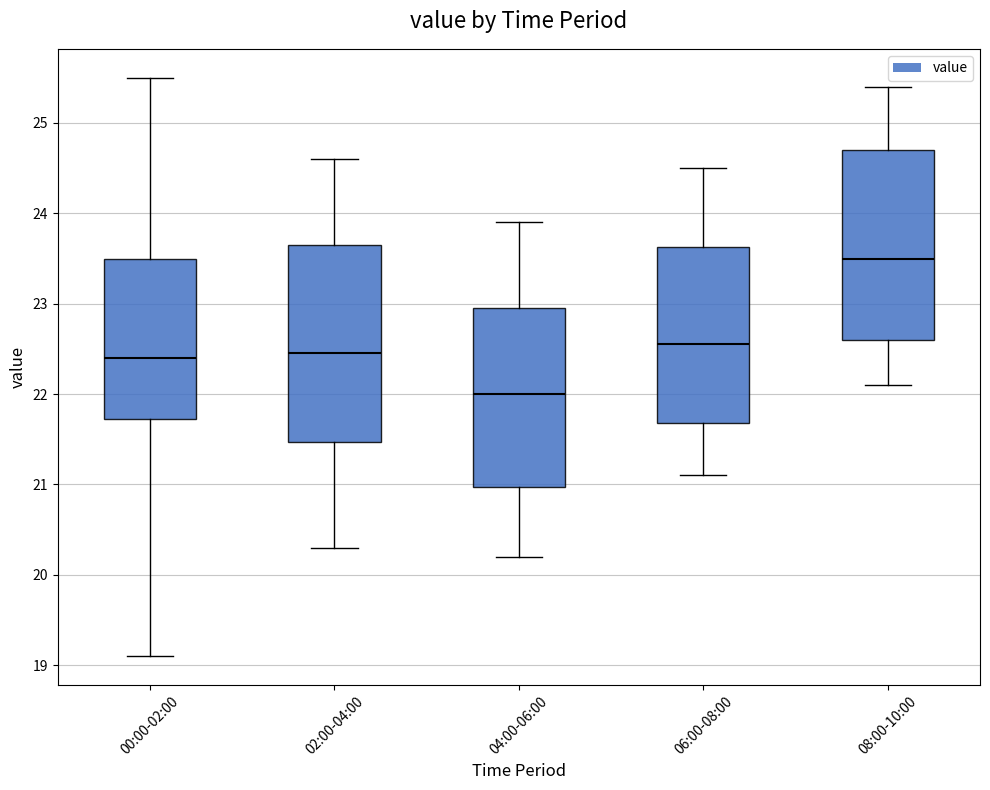

Where is the lower edge of the box for 04:00-06:00 on the y-axis? The values are not printed on the chart, so give them approximately, as read against the axis.

21.0